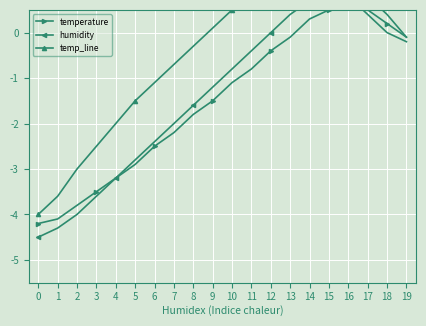

At which category is the sum across all series the highest?

15